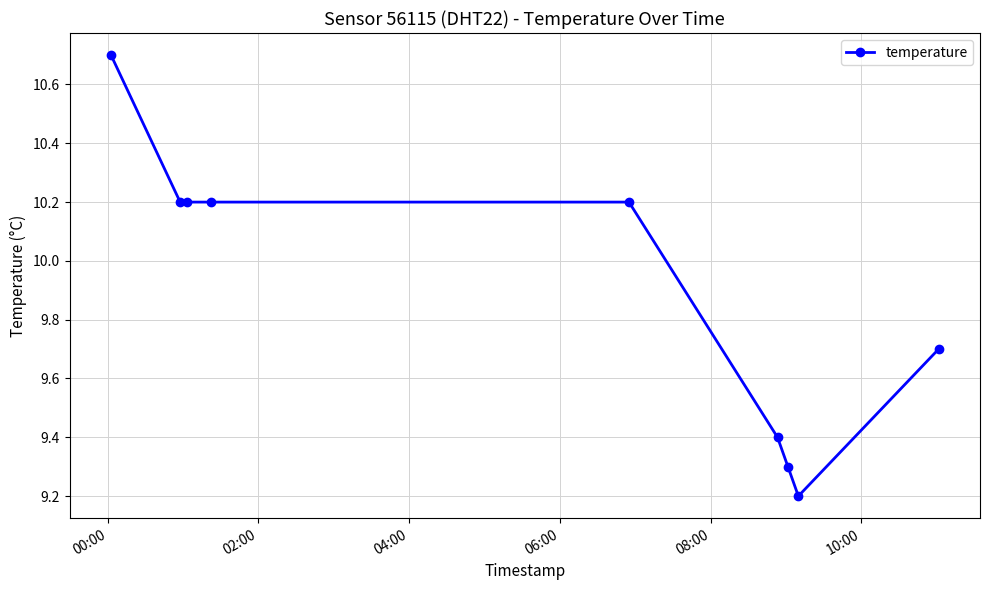

Is this an area chart (filled region under the line)?

No